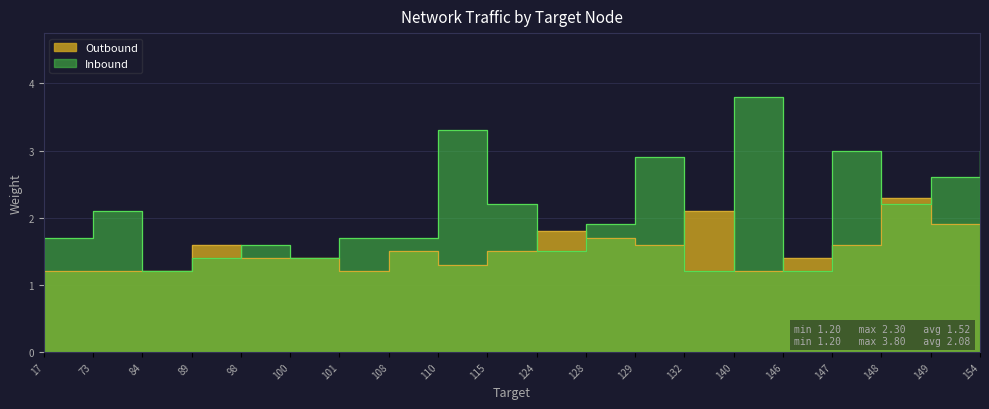

What is the highest value of the Outbound series?

2.3